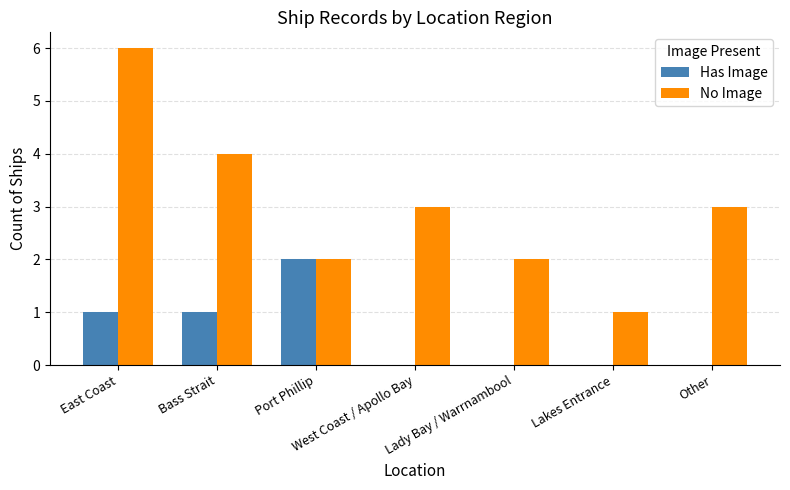

What is the sum of all No Image values?

21